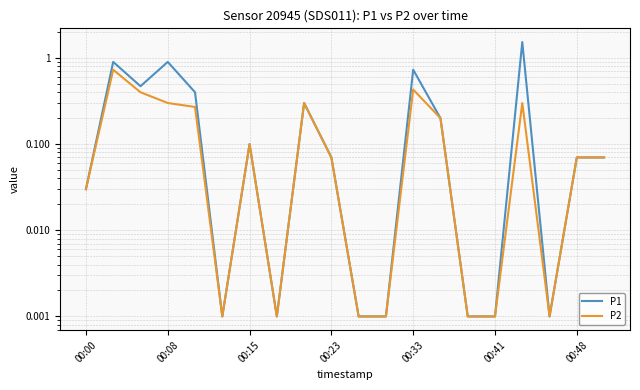

What position from the left is 16?

17